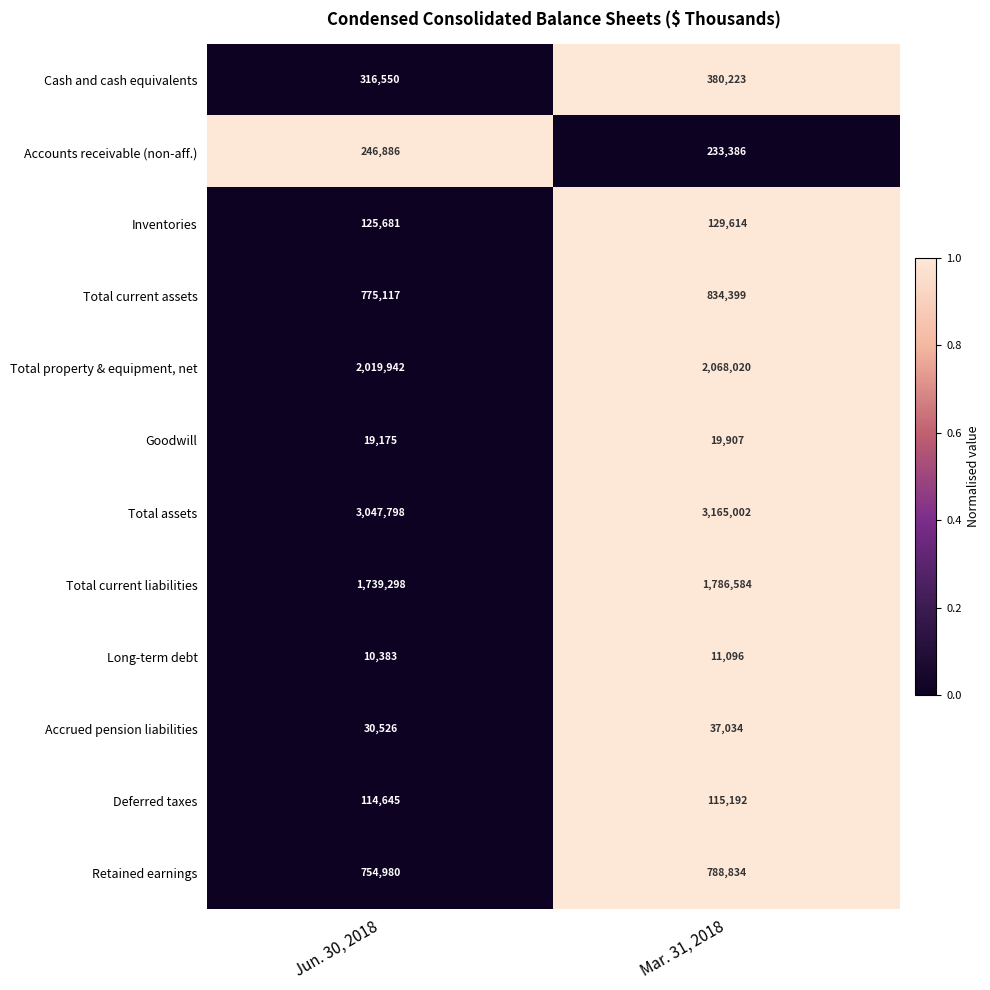

Reading right to left, transcribe all the data shown in this chart.

Cash and cash equivalents: 380223	316550
Accounts receivable (non-aff.): 233386	246886
Inventories: 129614	125681
Total current assets: 834399	775117
Total property & equipment, net: 2068020	2019942
Goodwill: 19907	19175
Total assets: 3165002	3047798
Total current liabilities: 1786584	1739298
Long-term debt: 11096	10383
Accrued pension liabilities: 37034	30526
Deferred taxes: 115192	114645
Retained earnings: 788834	754980